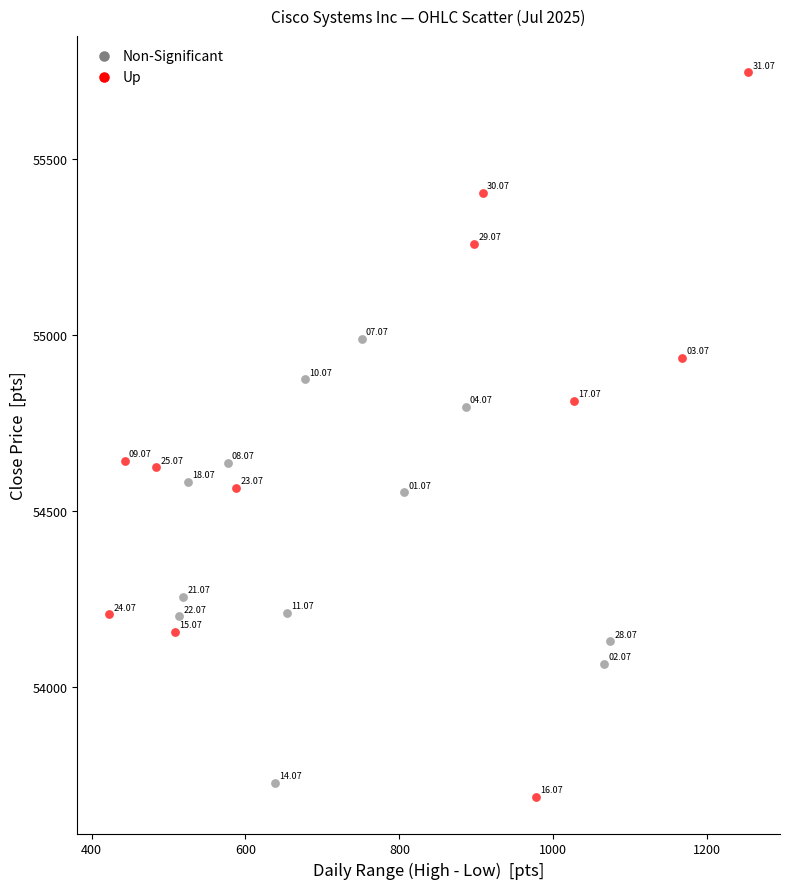

Which series contains the lowest Y value?

Up